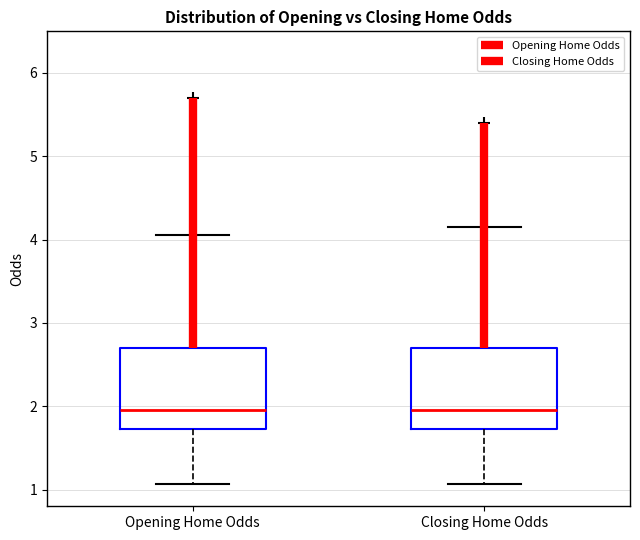

Reading left to right, transcribe this box plot: for each box, give where its median line is, the range the box spans, and where its two whiskers end, as read against the y-axis. The values are not printed on the chart, so give them approximately, as read against the axis.

Opening Home Odds: median 2.0, box 1.7 to 2.7, whiskers 1.1 to 4.1
Closing Home Odds: median 2.0, box 1.7 to 2.7, whiskers 1.1 to 4.2